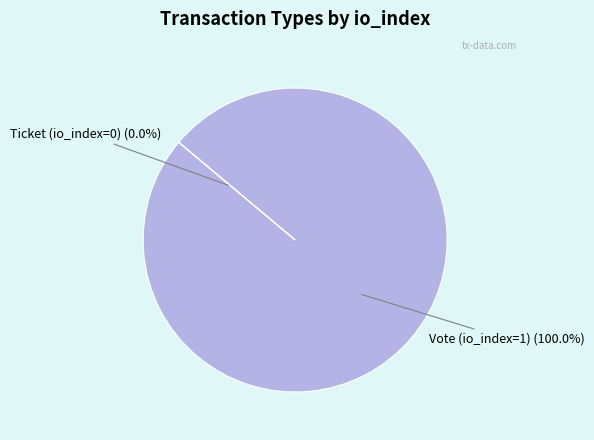

Which slice represents more than half of the pie?

Vote (io_index=1)